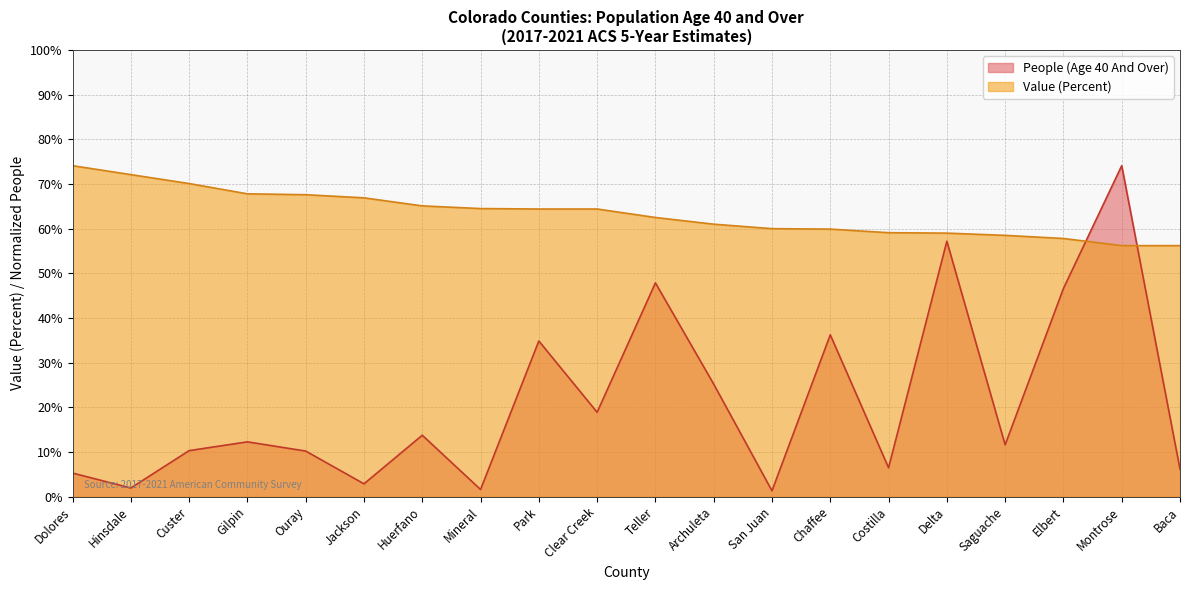

The value of Value (Percent) at Custer is 70.1. True or false?

True